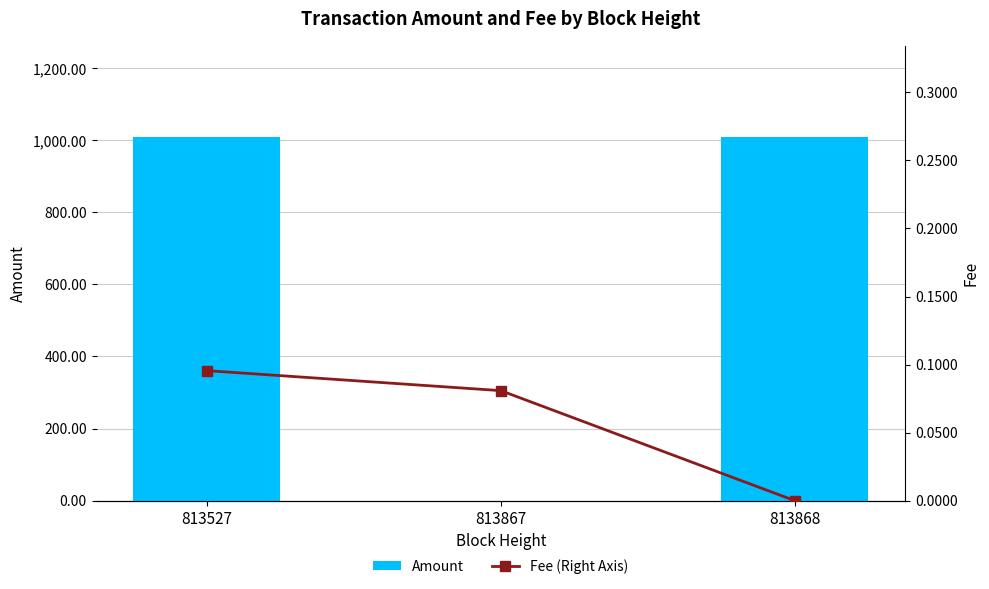

Which has a higher value, 813868 or 813527?

813527